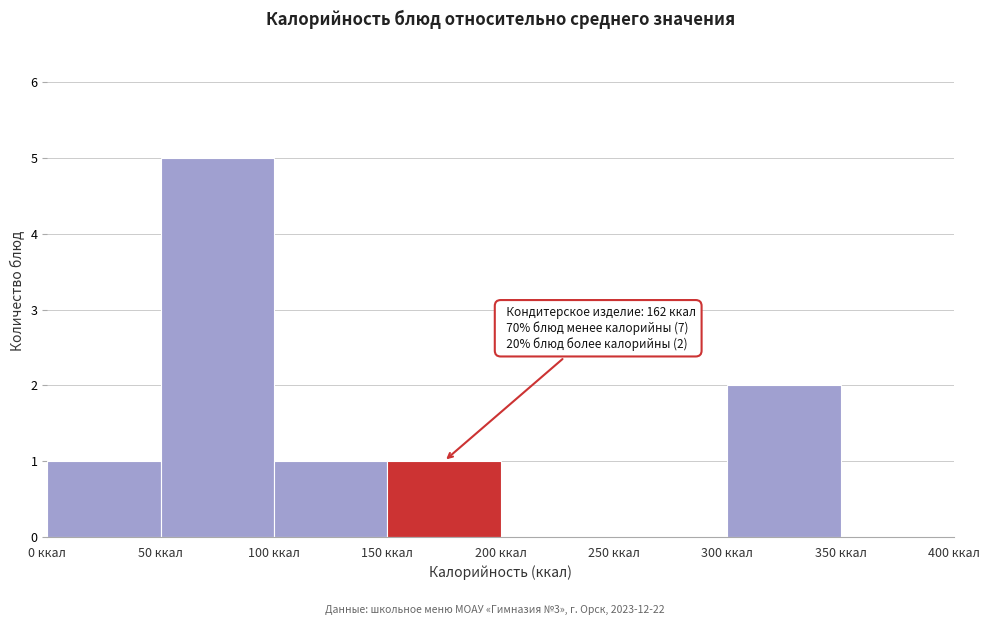

Over which range of the x-axis is the bar tallest?

50 to 100